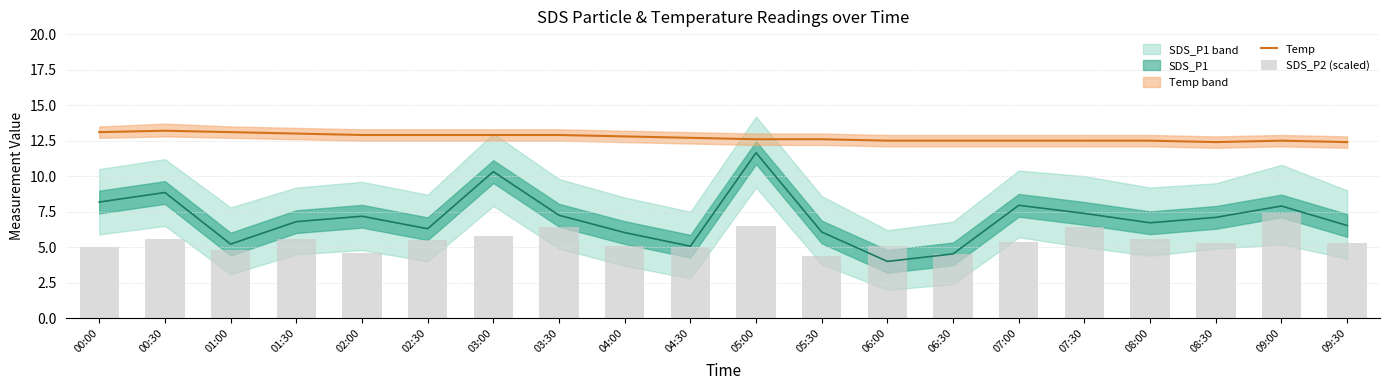

Which category has the highest value across all series?

00:30